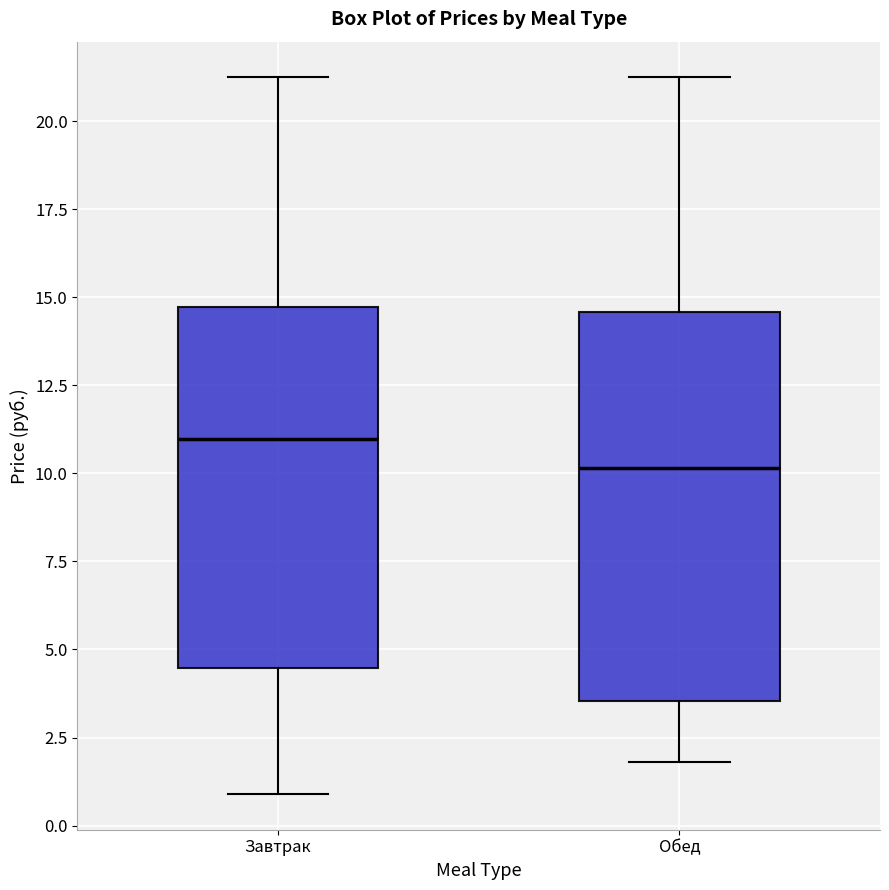

Reading left to right, transcribe this box plot: for each box, give where its median line is, the range the box spans, and where its two whiskers end, as read against the y-axis. The values are not printed on the chart, so give them approximately, as read against the axis.

Завтрак: median 11.0, box 4.5 to 14.5, whiskers 1.0 to 21.0
Обед: median 10.0, box 3.5 to 14.5, whiskers 2.0 to 21.0